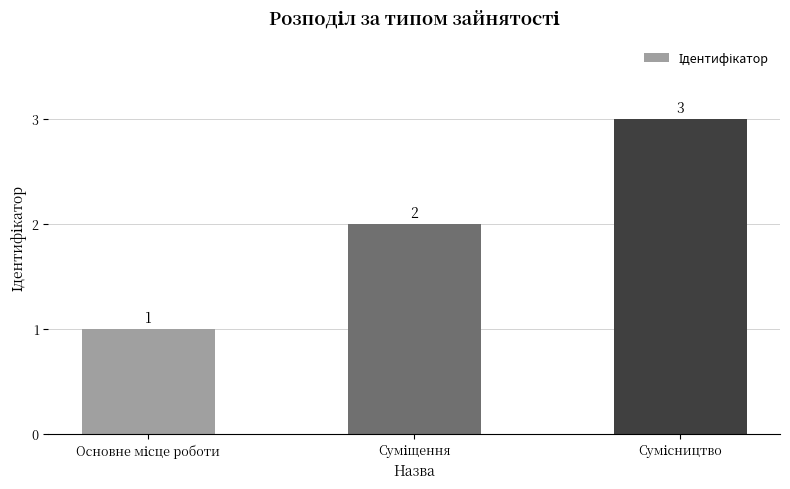

What is the value of the 1st bar from the left?

1